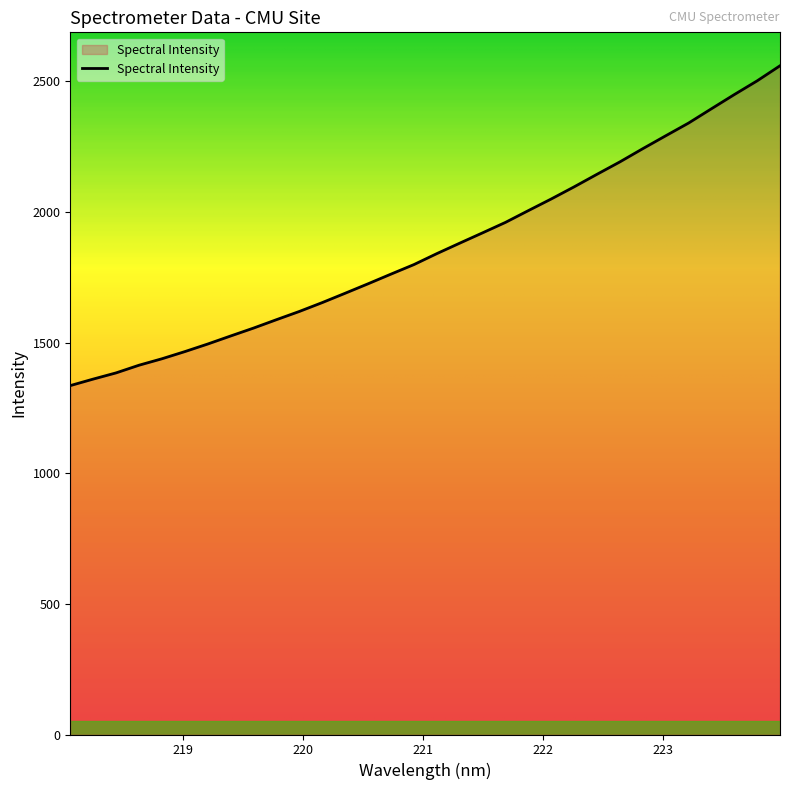

What is the difference between the maximum and minimum values?

1224.1